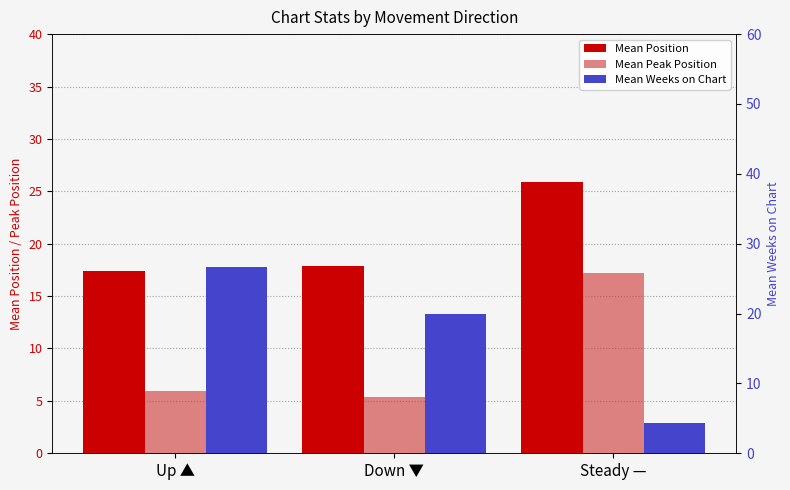

What position from the right is Down ▼?

2